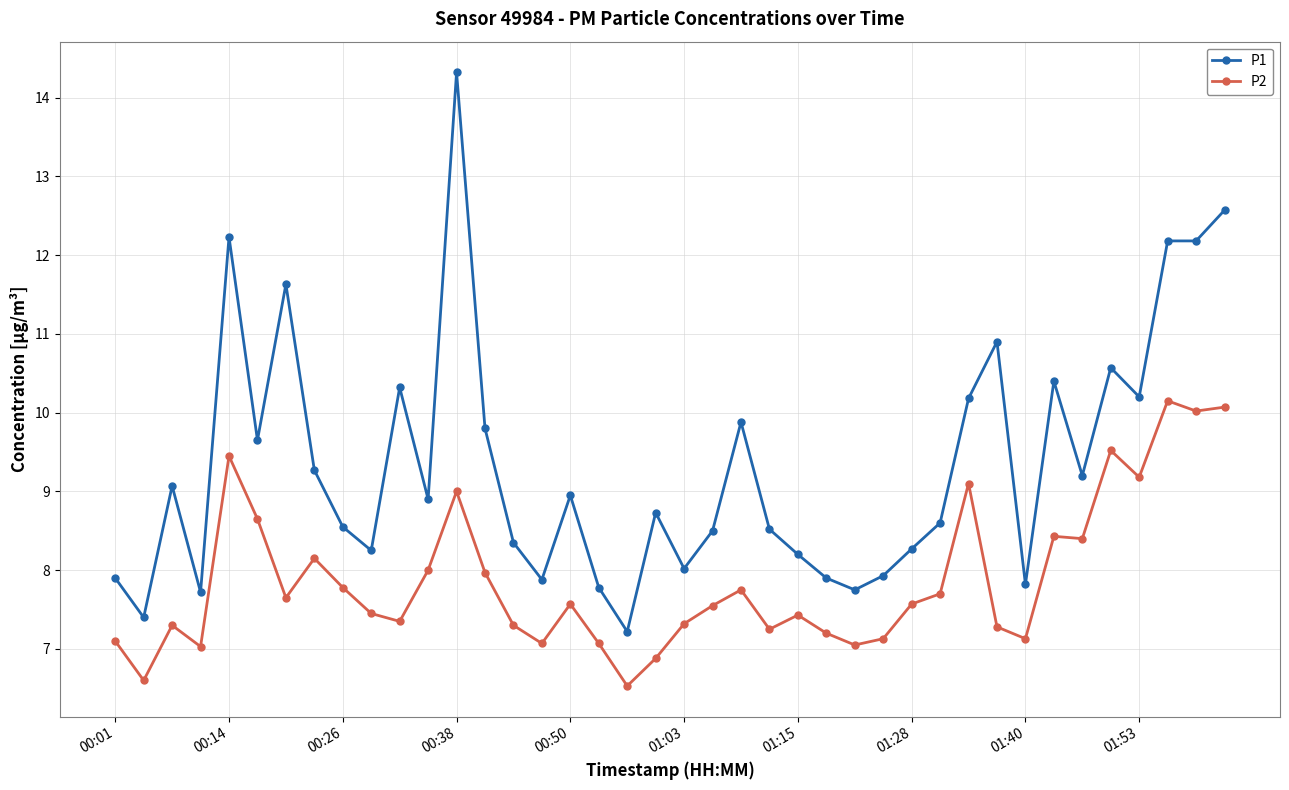

At how many categories does at least one series exceed 6?

40